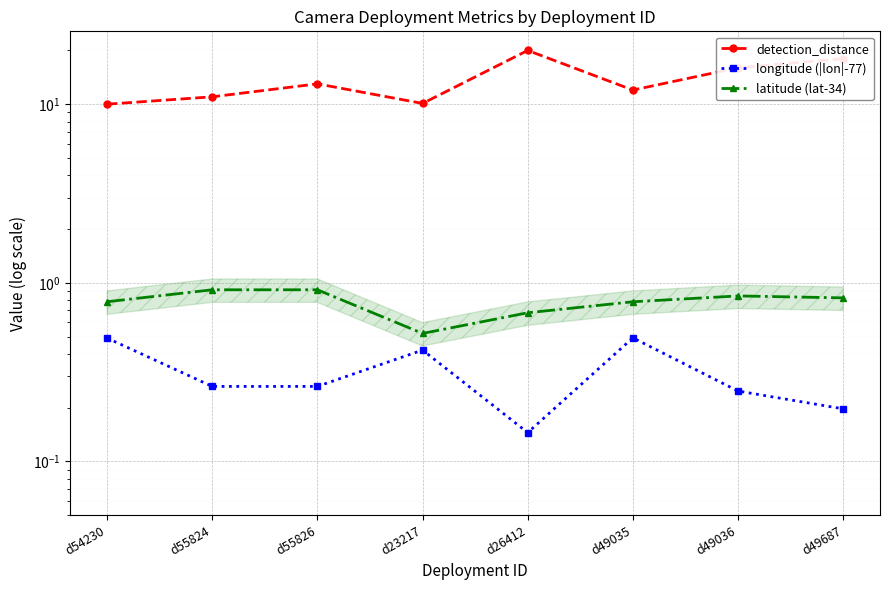

List the labels in order of detection_distance value, smallest first.

d54230, d23217, d55824, d49035, d55826, d49036, d49687, d26412